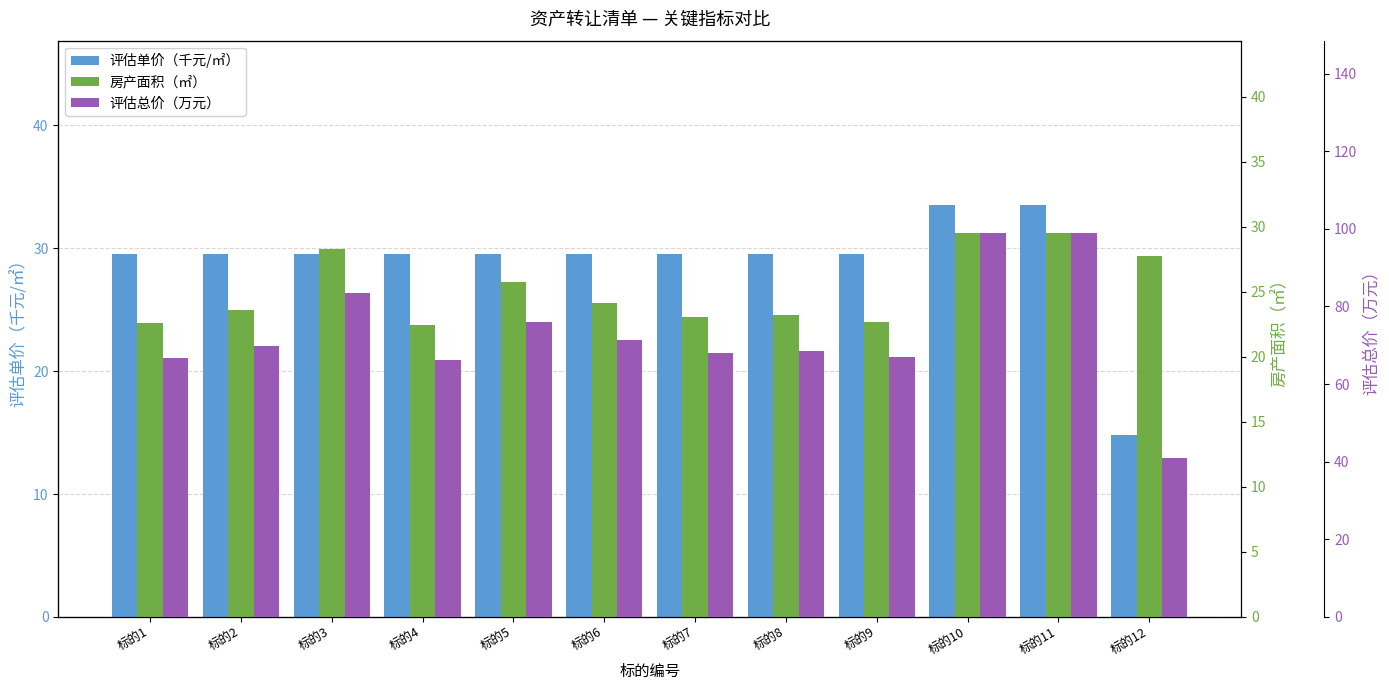

Does the chart contain any negative values?

No